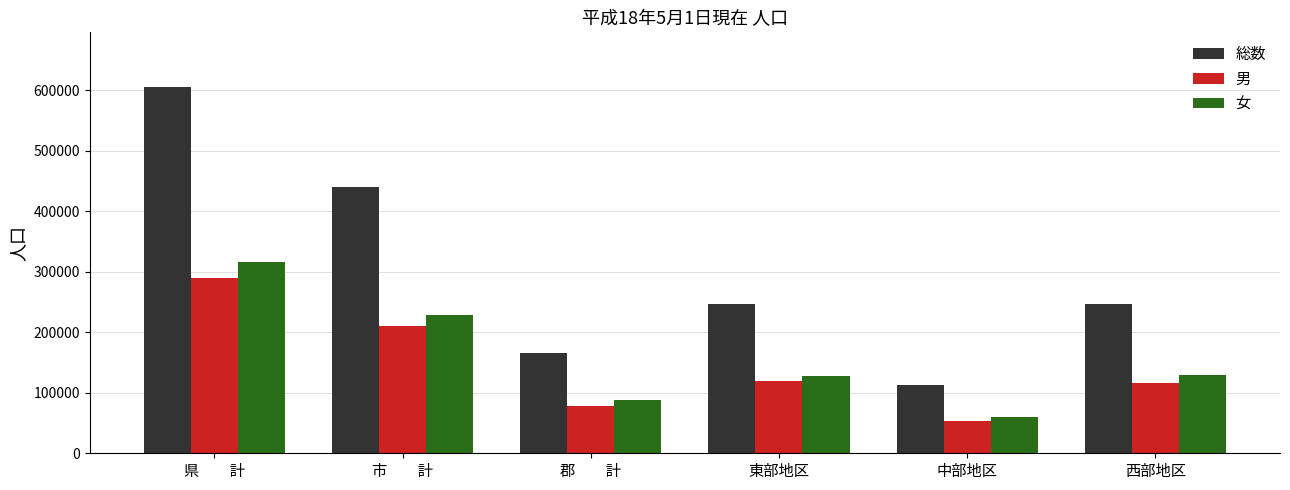

What is the minimum value for 総数?

112560